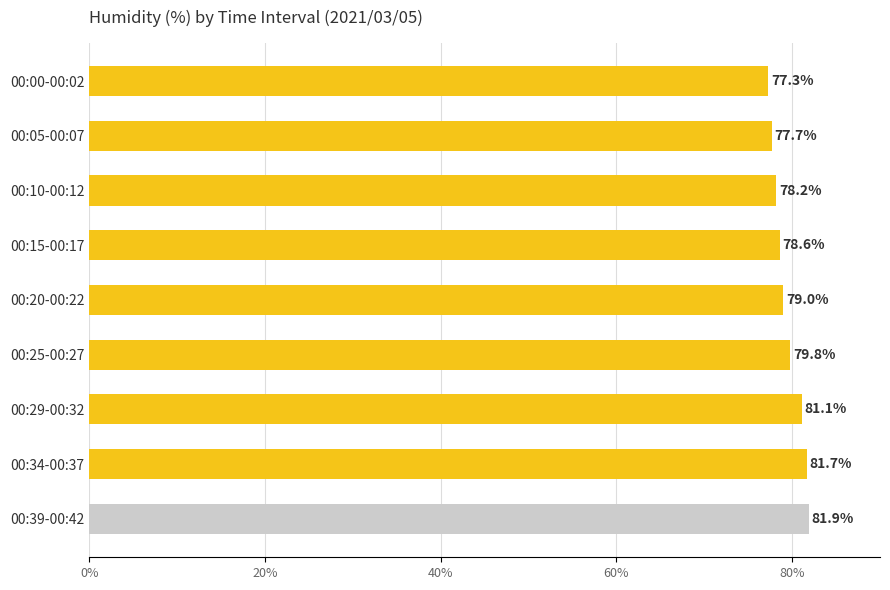

How many data points does each series have?

9